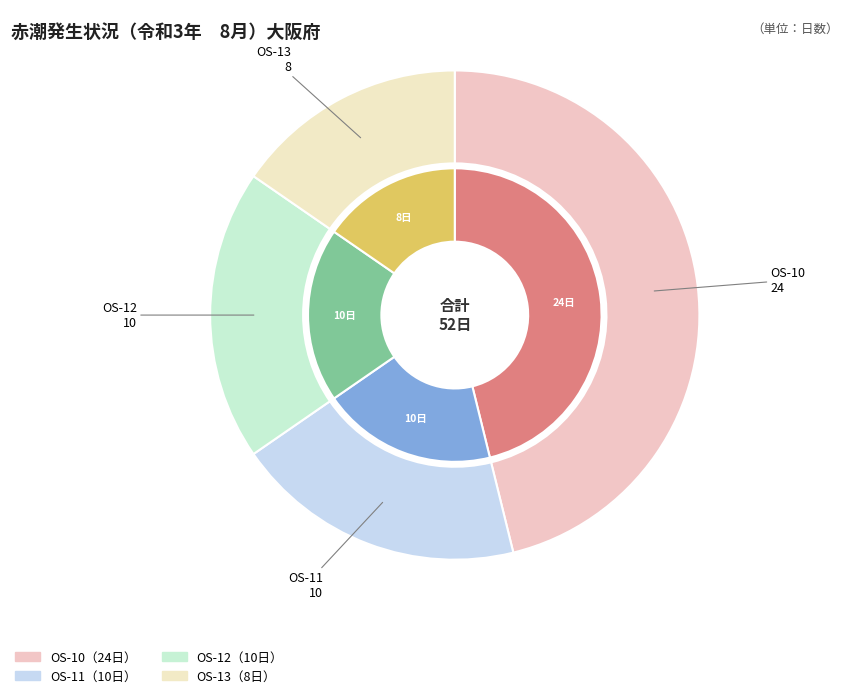

How many segments does this pie chart have?

4